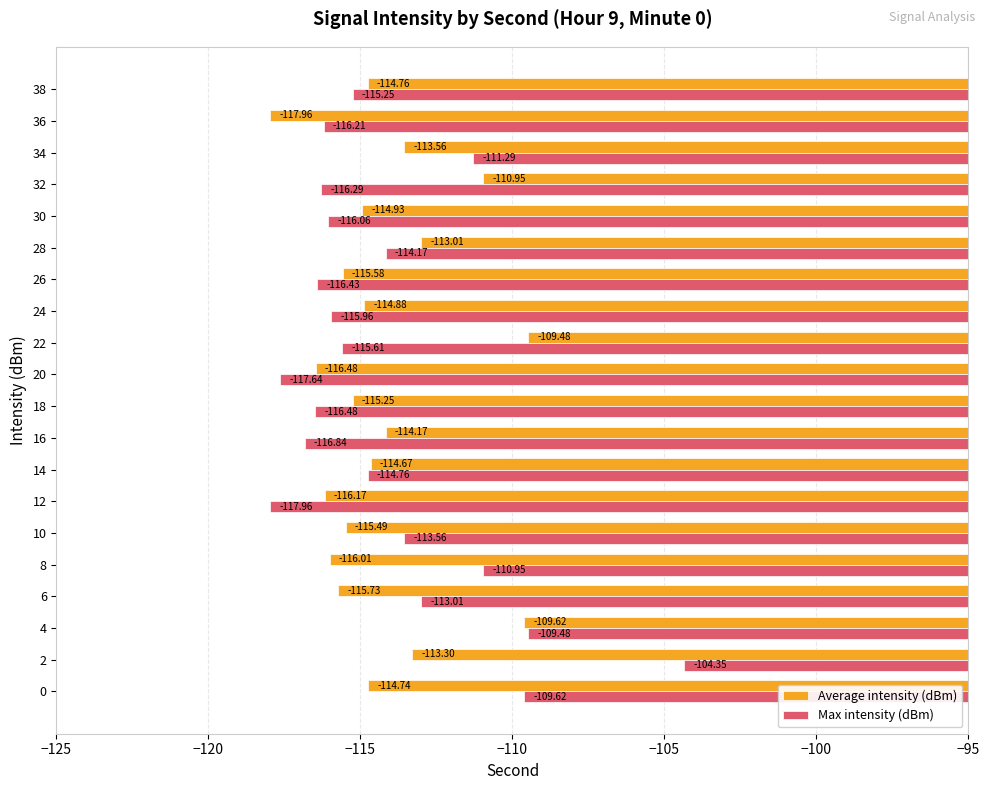

Rank the series by their average value, from lowest to highest.

Average intensity (dBm), Max intensity (dBm)